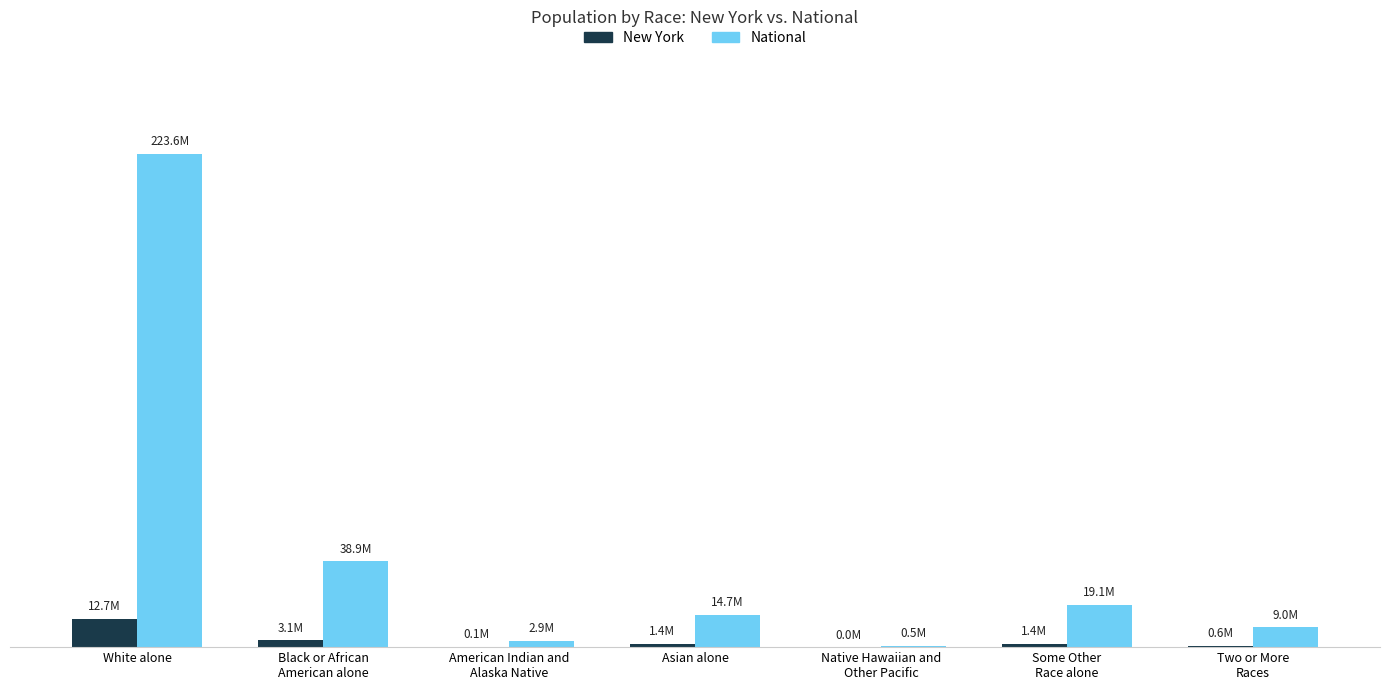

What are all the series names shown in the legend?

New York, National